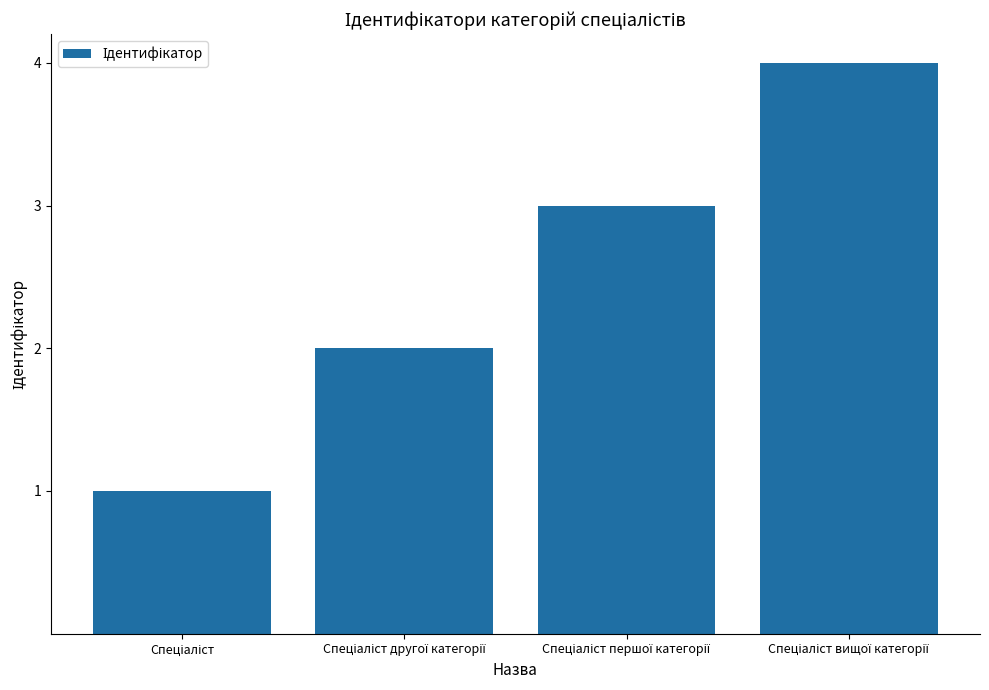

What is the difference between the maximum and minimum values?

3